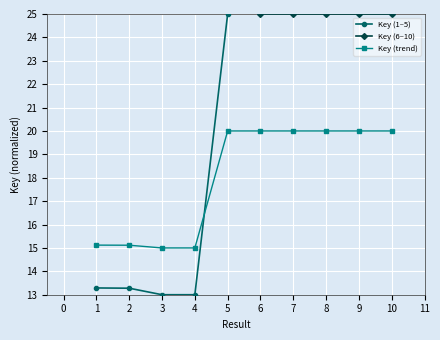

Rank the categories by value from highest to lowest.

8, 9, 6, 5, 7, 10, 1, 2, 4, 3